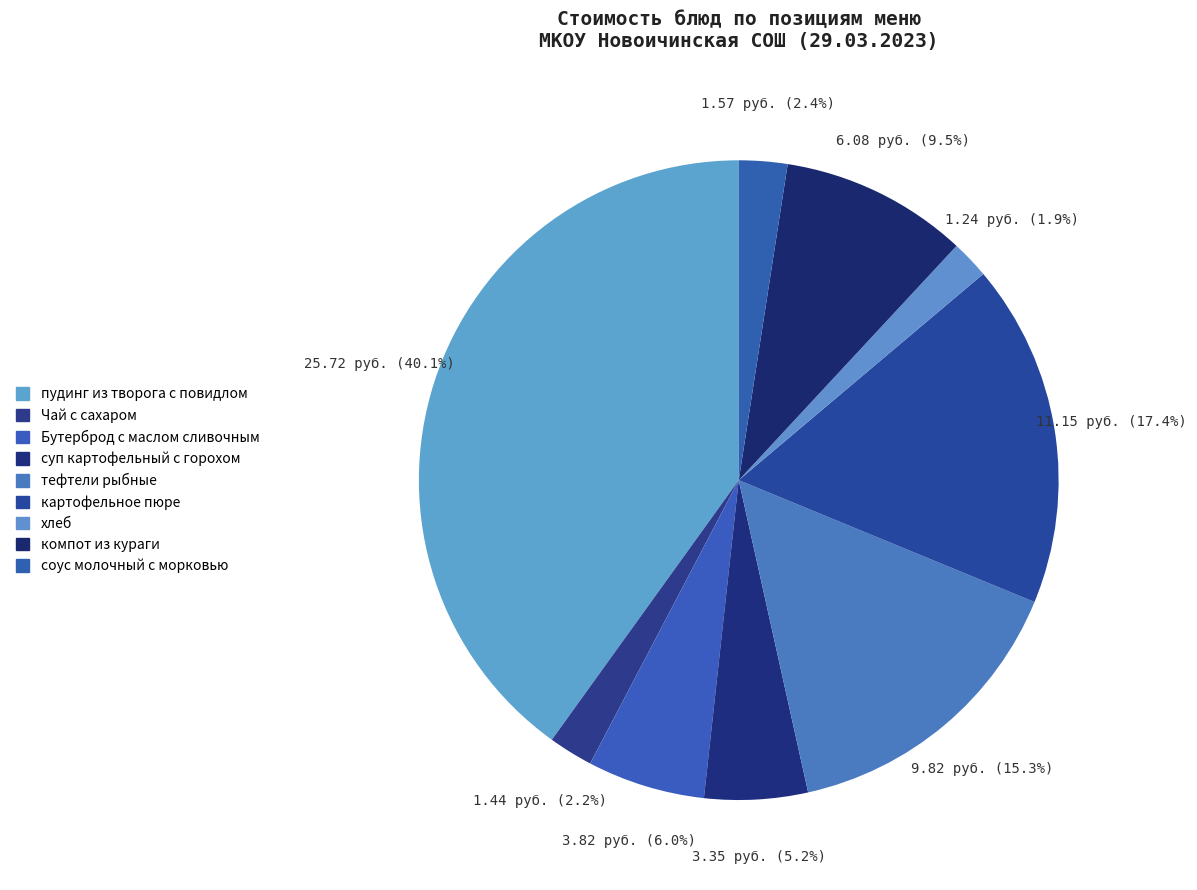

Count the number of slices in the pie.

9